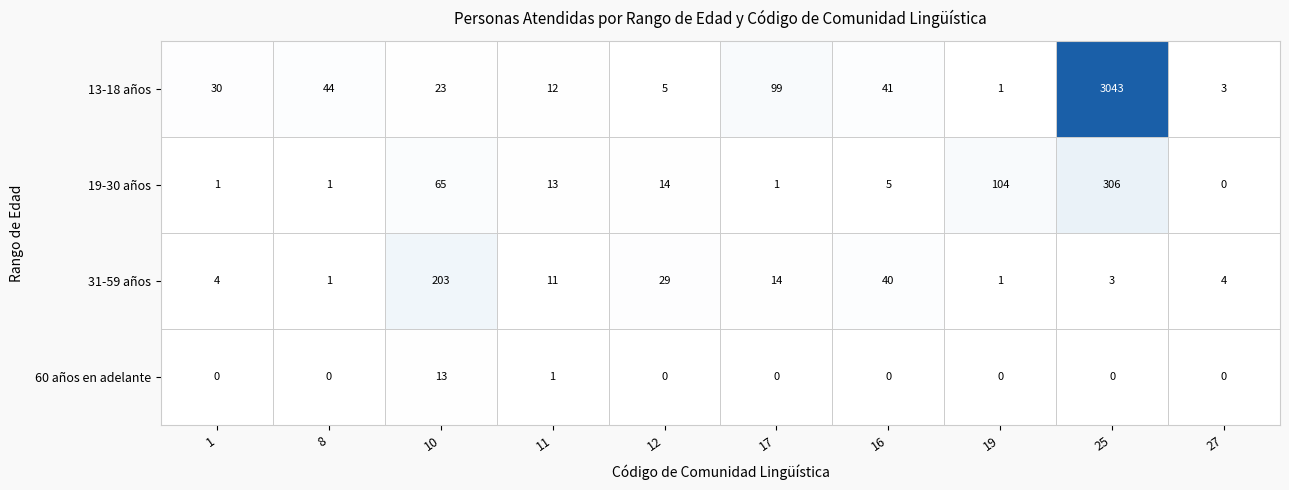

How many categories are shown in the chart?

10